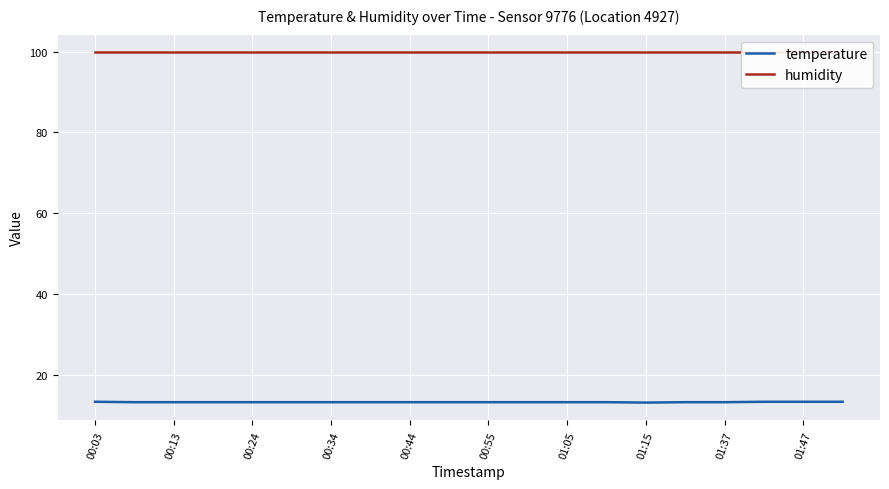

Which category has the lowest value in the humidity series?

00:03